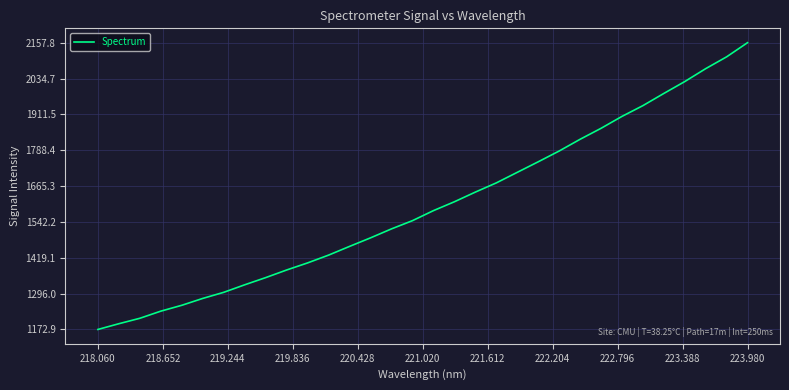

What is the difference between the maximum and minimum values?

984.9